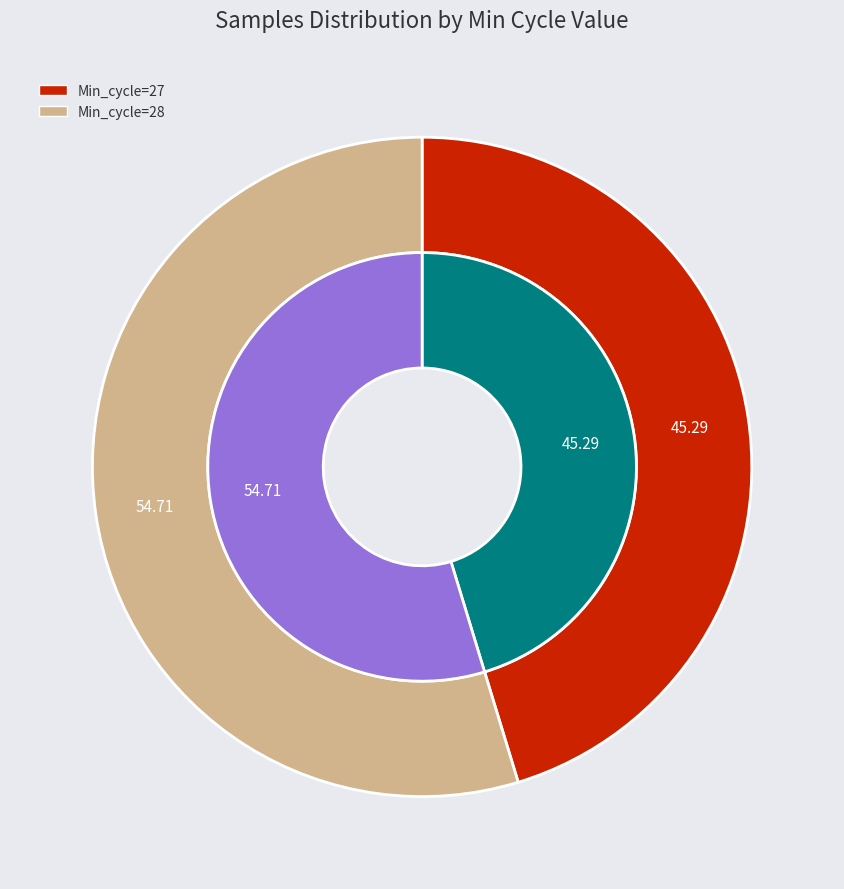

What is the ratio of the value at 28 to the value at 28?

1.0